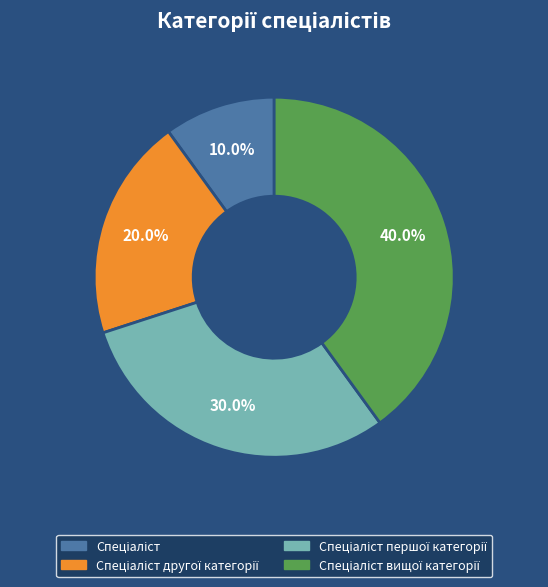

Does any single category account for the majority?

No